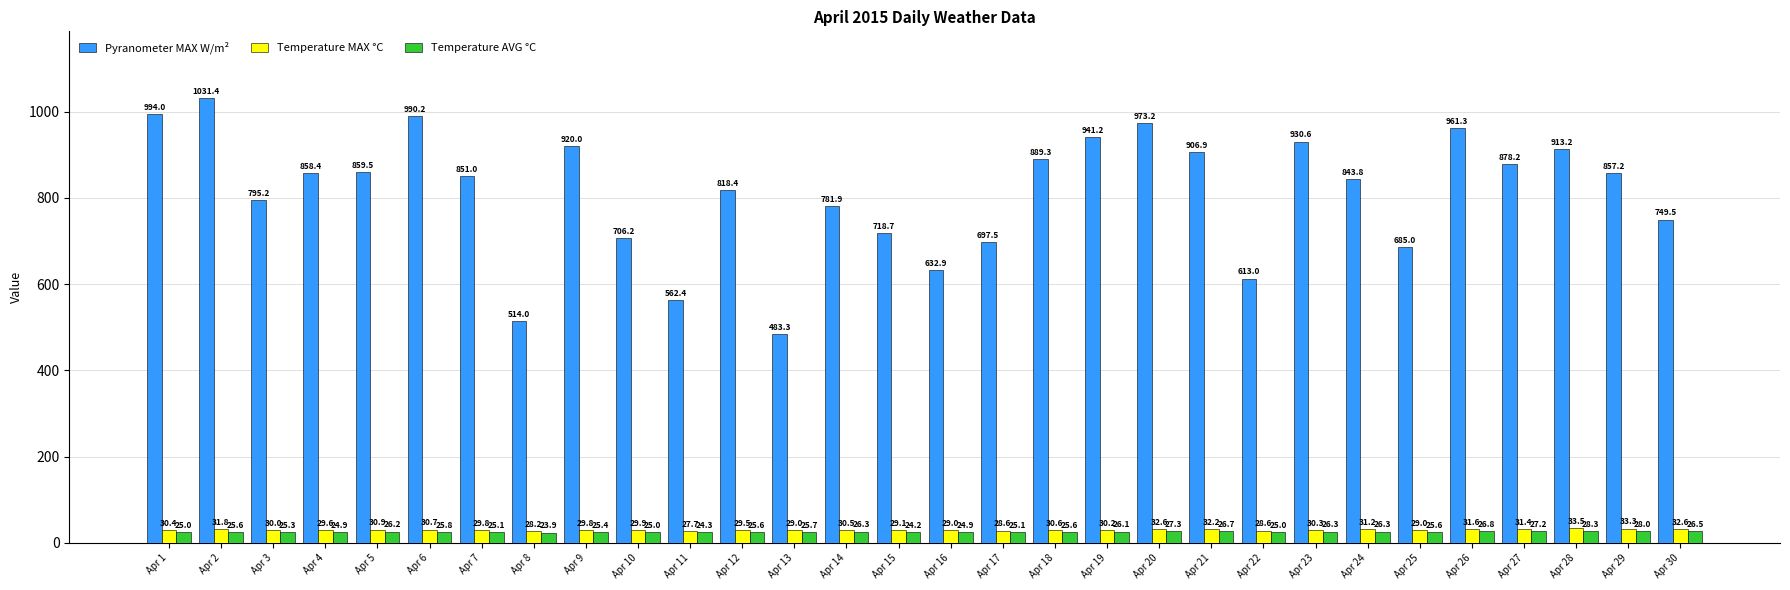

What is the value of the Pyranometer MAX W/m² bar at the 24th from the left?

843.8